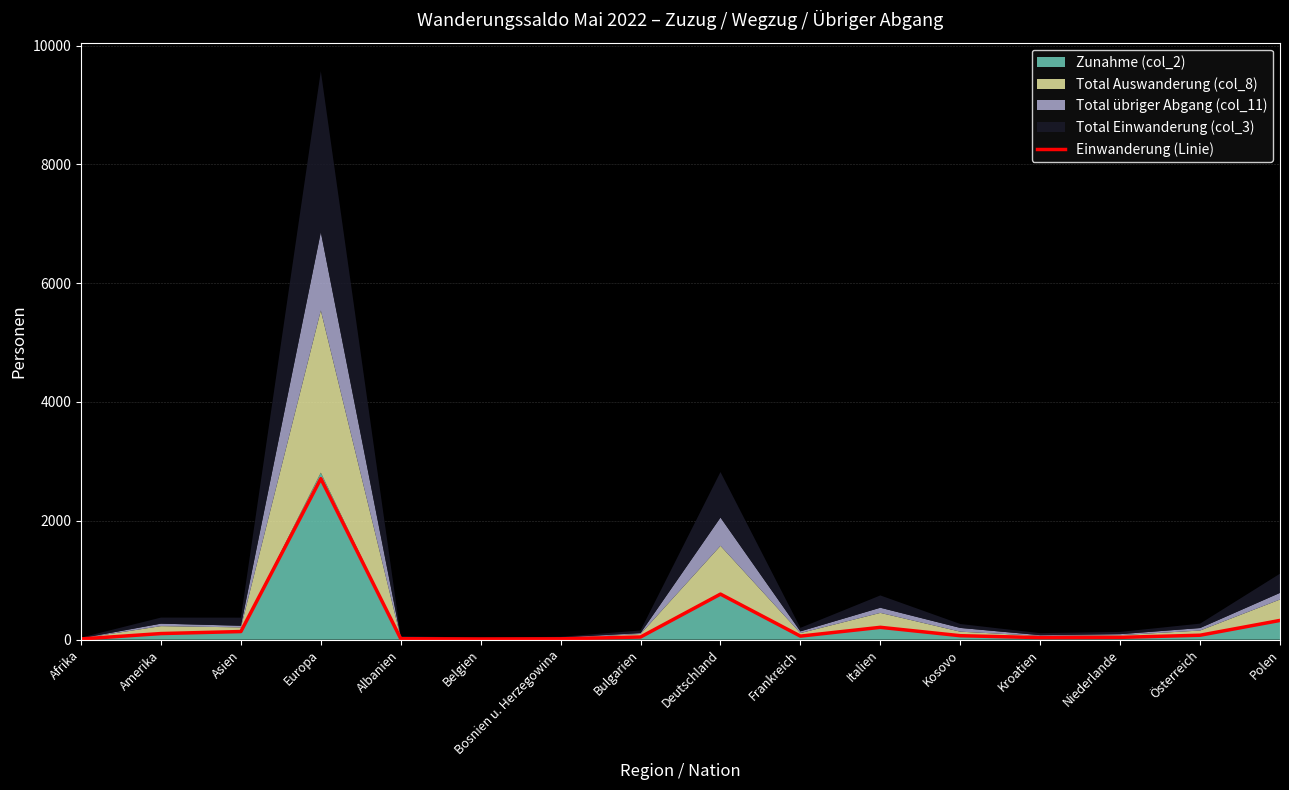

Reading right to left, list all the values displayed in this chart.

Polen=323	Österreich=74	Niederlande=38	Kroatien=34	Kosovo=66	Italien=207	Frankreich=59	Deutschland=766	Bulgarien=44	Bosnien u. Herzegowina=13	Belgien=11	Albanien=15	Europa=2710	Asien=136	Amerika=102	Afrika=11